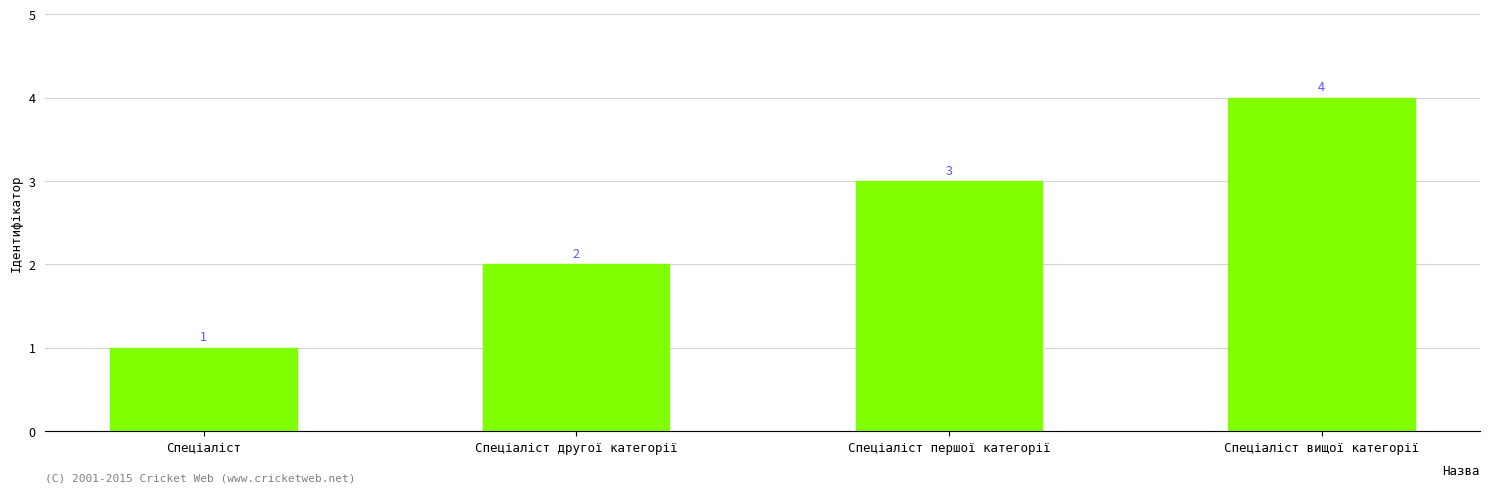

What position from the right is Спеціаліст першої категорії?

2